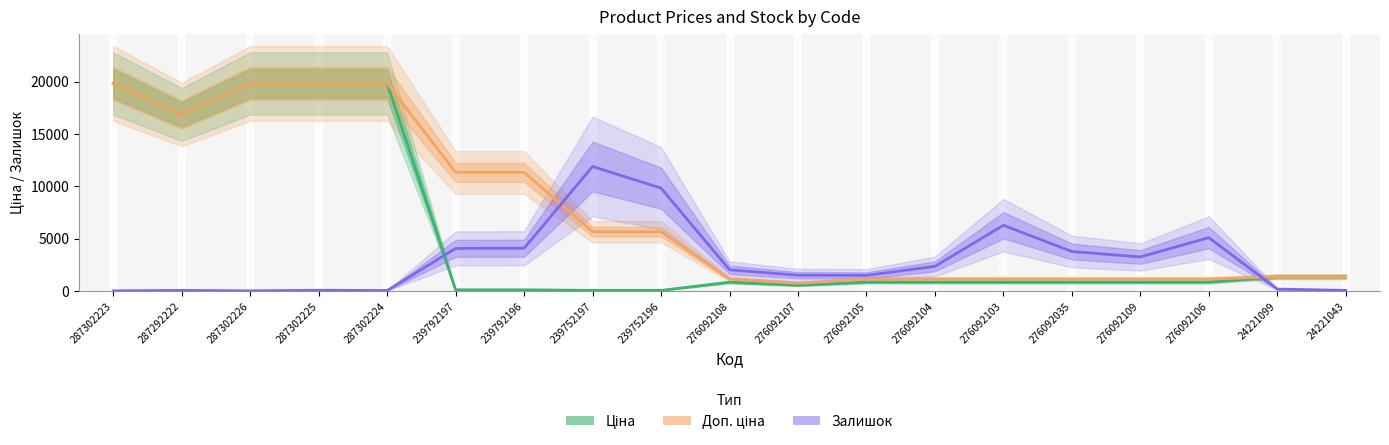

What is the highest value of the Залишок series?

11898.6